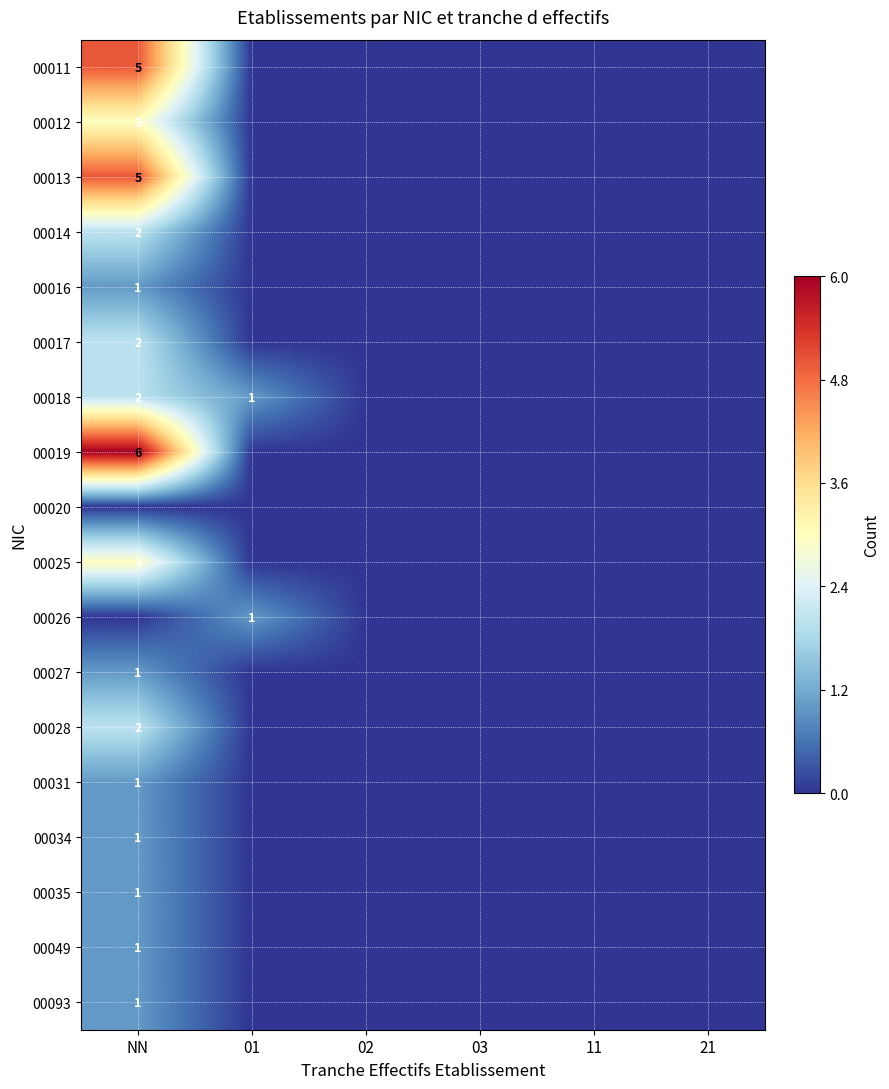

Between 21 and 11, which is larger?

21